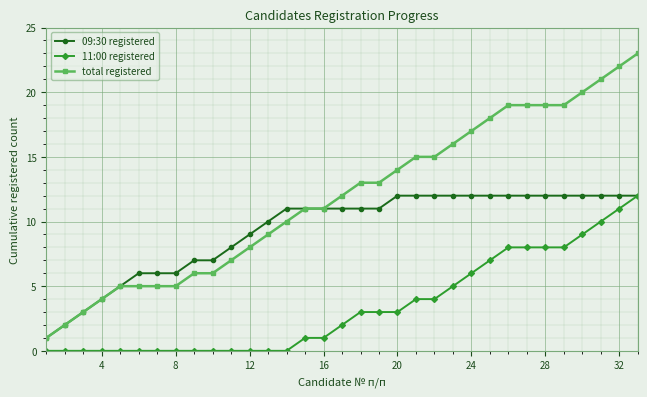

True or false: total registered and 11:00 registered intersect in this chart.

False